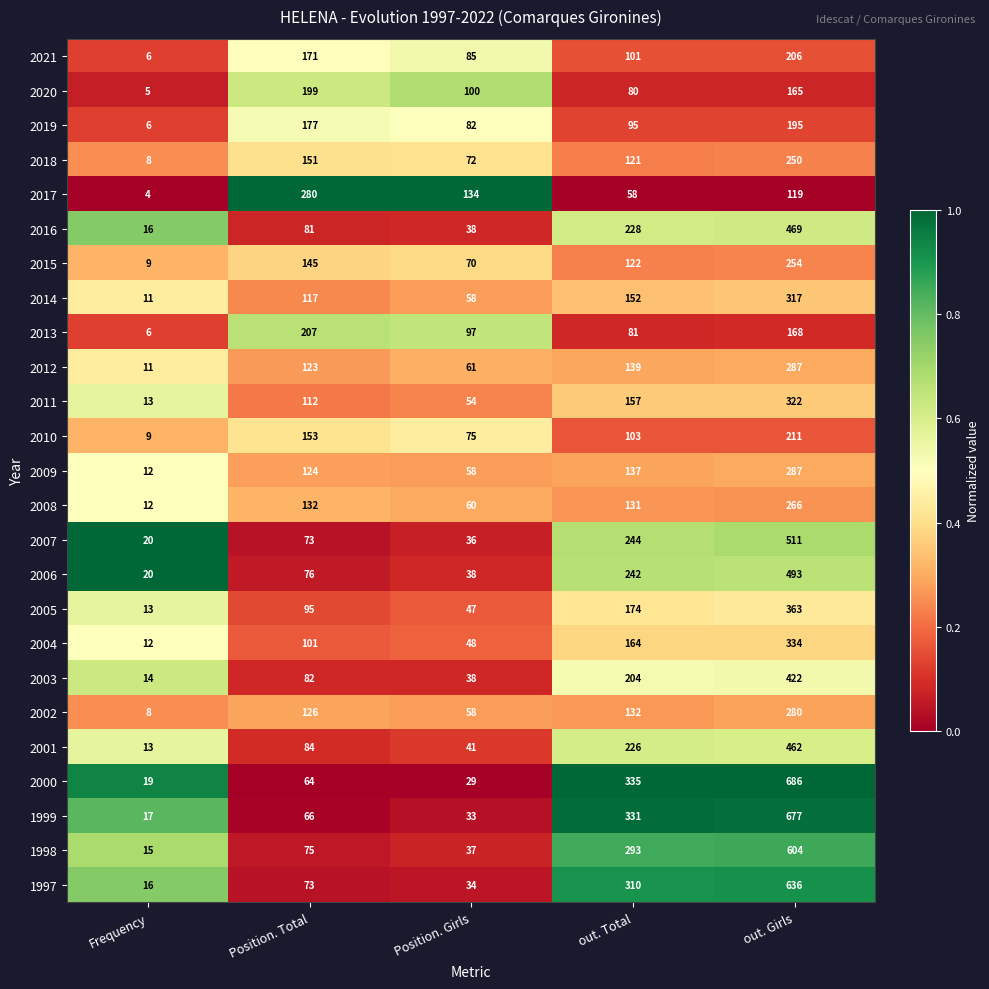

At which label does 2017 reach its minimum?

Frequency